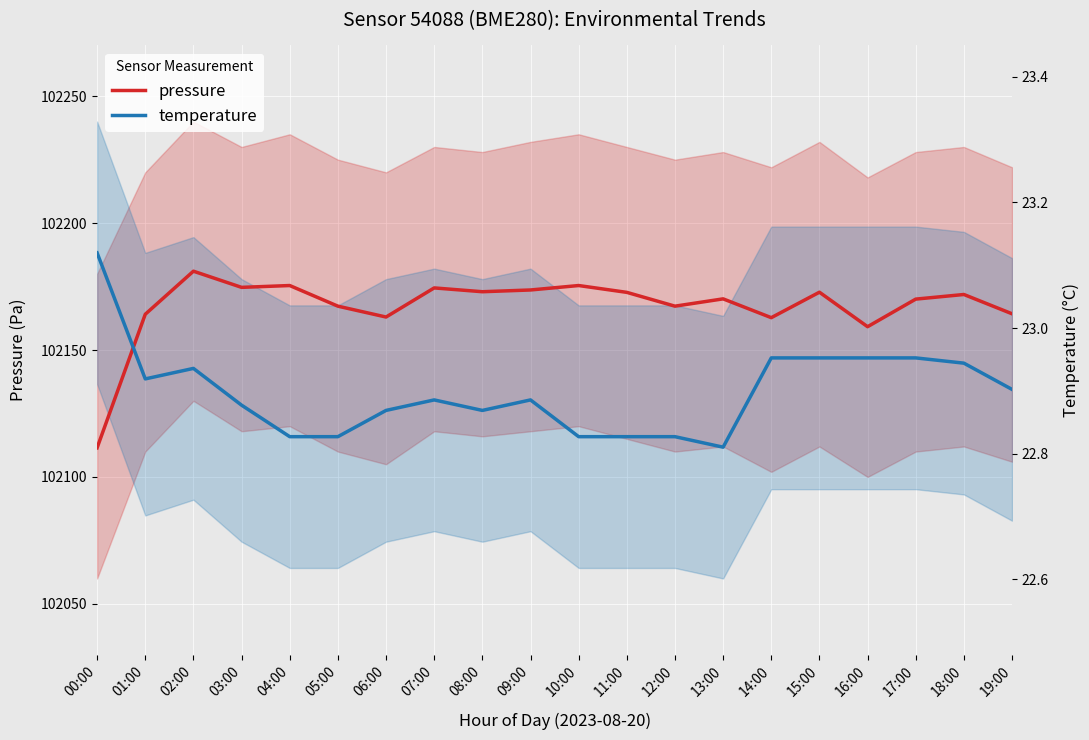

At 07:00, list the series in order from largest to smallest.

pressure, temperature